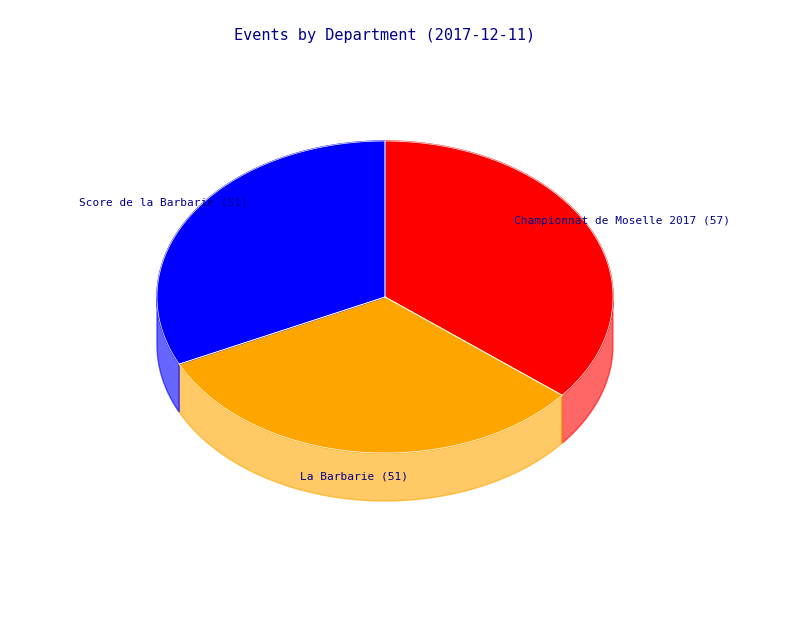

Is Score de la Barbarie the majority of the pie?

No